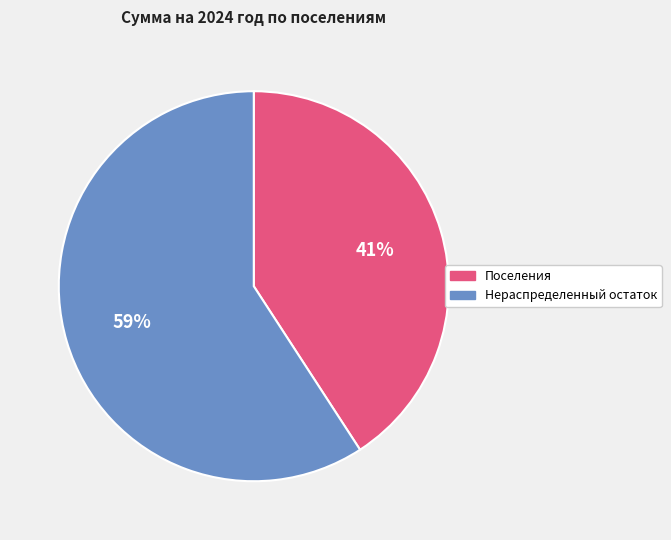

Rank the categories by value from highest to lowest.

Нераспределенный остаток, Поселения